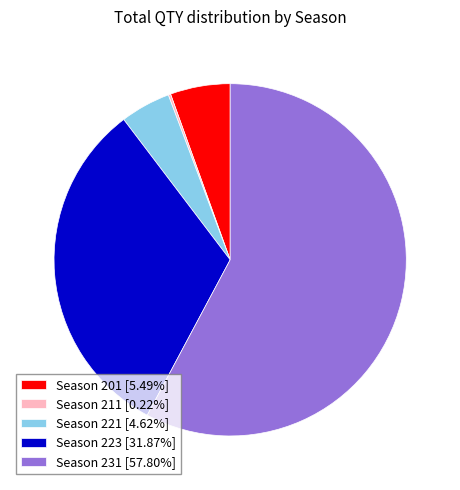

Do Season 223 [31.87%] and Season 221 [4.62%] together represent more than half of the pie?

No